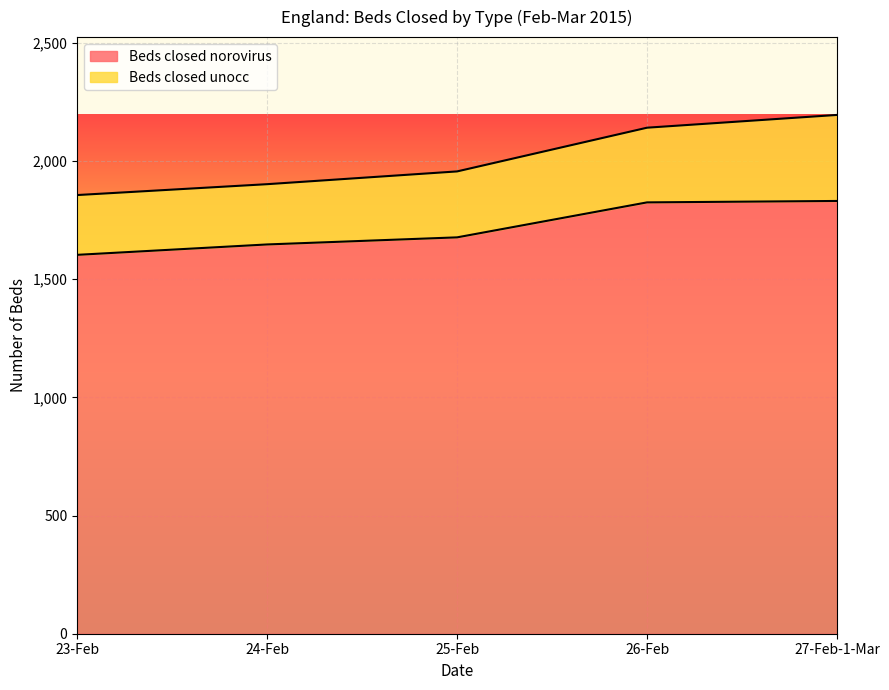

What is the greatest value displayed?

1831